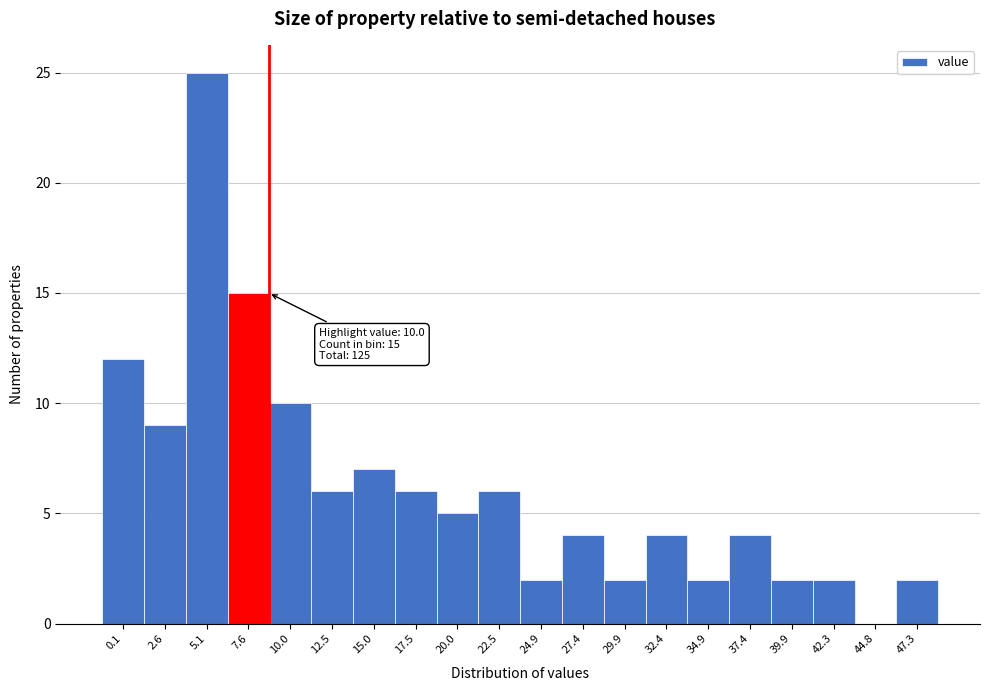

Reading left to right, list all the values displayed in this chart.

0.1=12	2.6=9	5.1=25	7.6=15	10.0=10	12.5=6	15.0=7	17.5=6	20.0=5	22.5=6	24.9=2	27.4=4	29.9=2	32.4=4	34.9=2	37.4=4	39.9=2	42.3=2	44.8=0	47.3=2